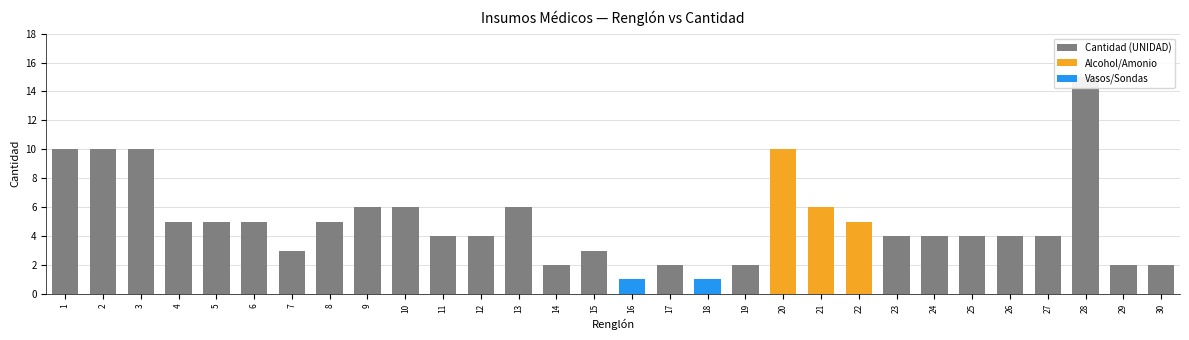

Which has a higher value, 19 or 26?

26